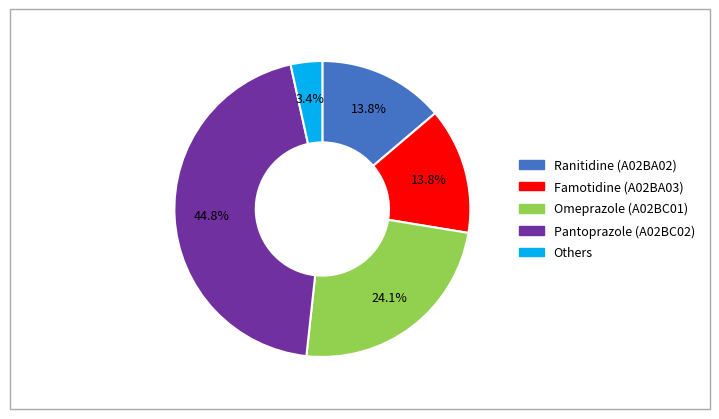

Is there a majority slice in this chart?

No